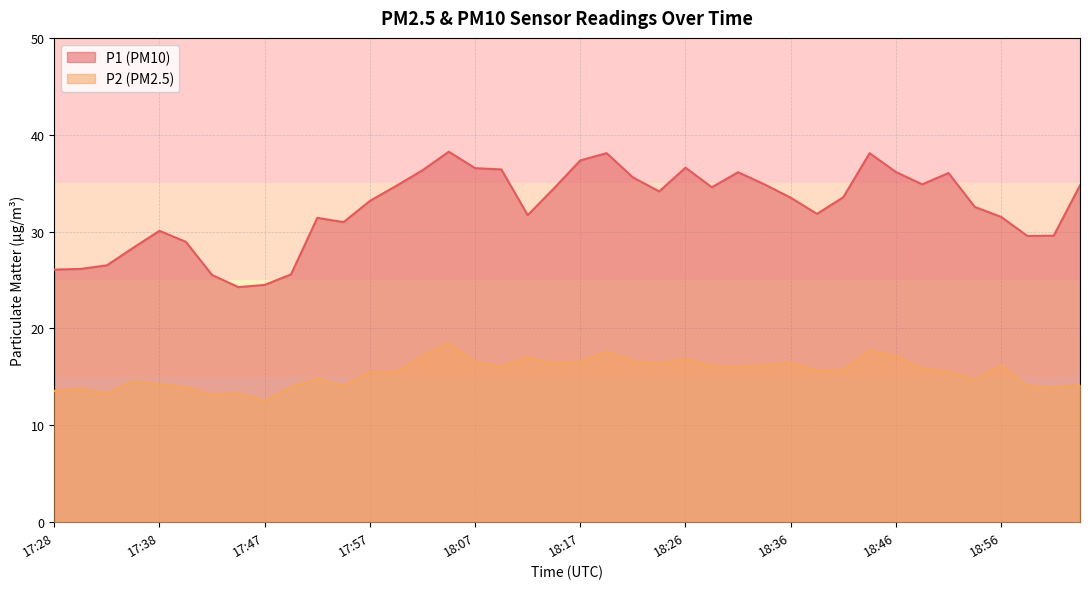

The value of P1 at 18:04 is 61.2. True or false?

False